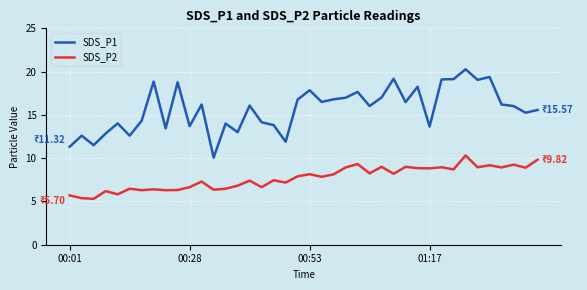

True or false: SDS_P1 and SDS_P2 cross at least once.

False